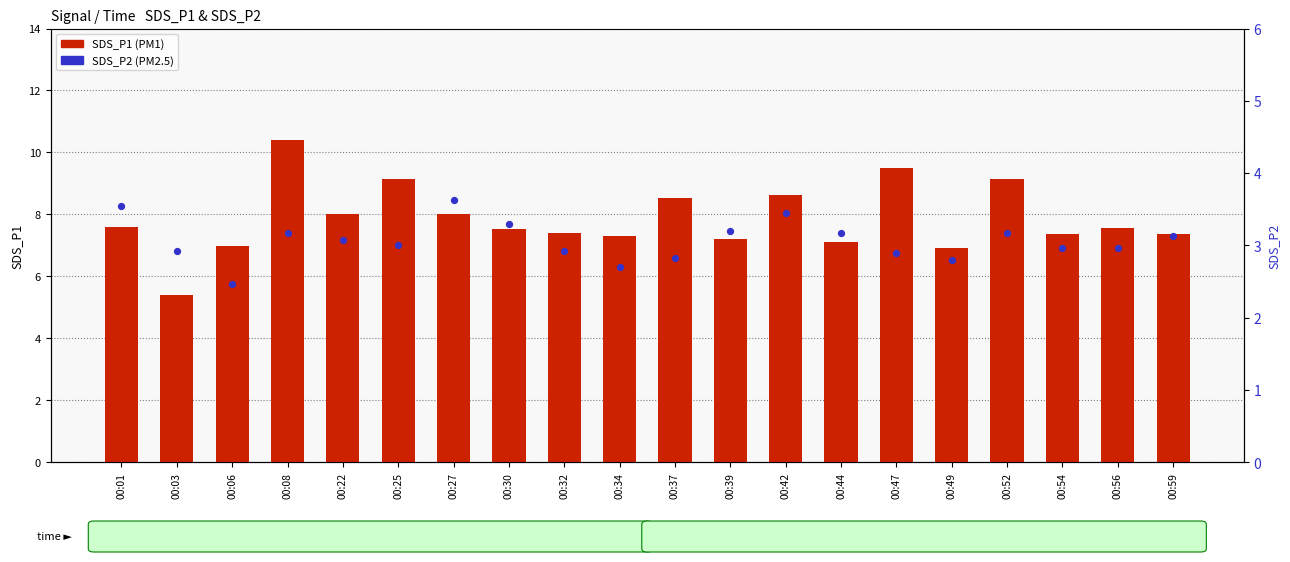

At which category is the sum across all series the highest?

00:08